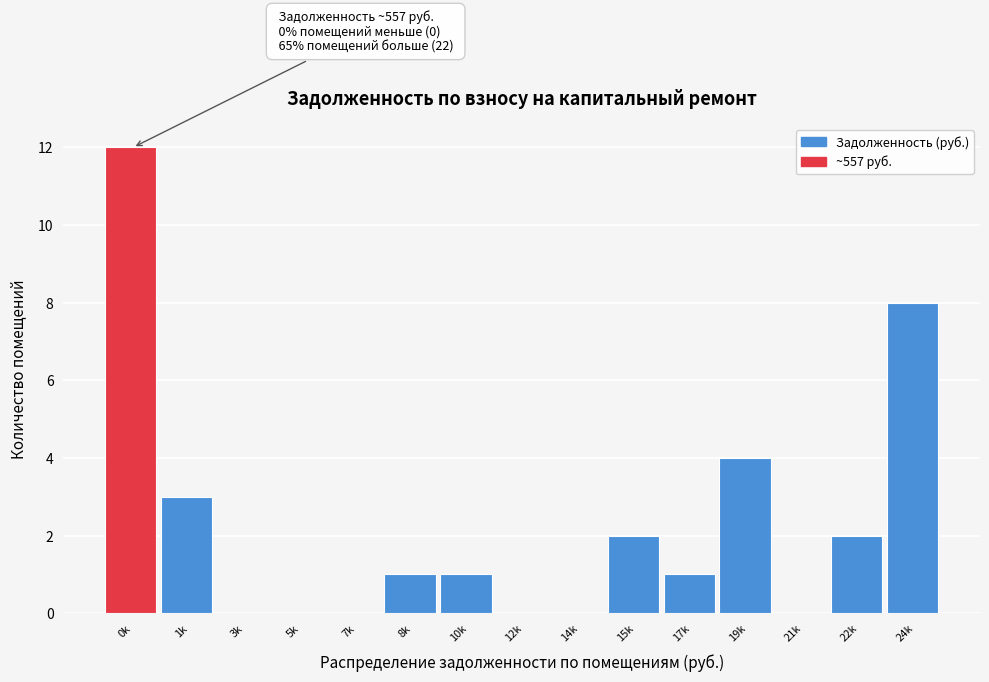

Reading left to right, extract all data points from this chart.

0k=12	1k=3	3k=0	5k=0	7k=0	8k=1	10k=1	12k=0	14k=0	15k=2	17k=1	19k=4	21k=0	22k=2	24k=8